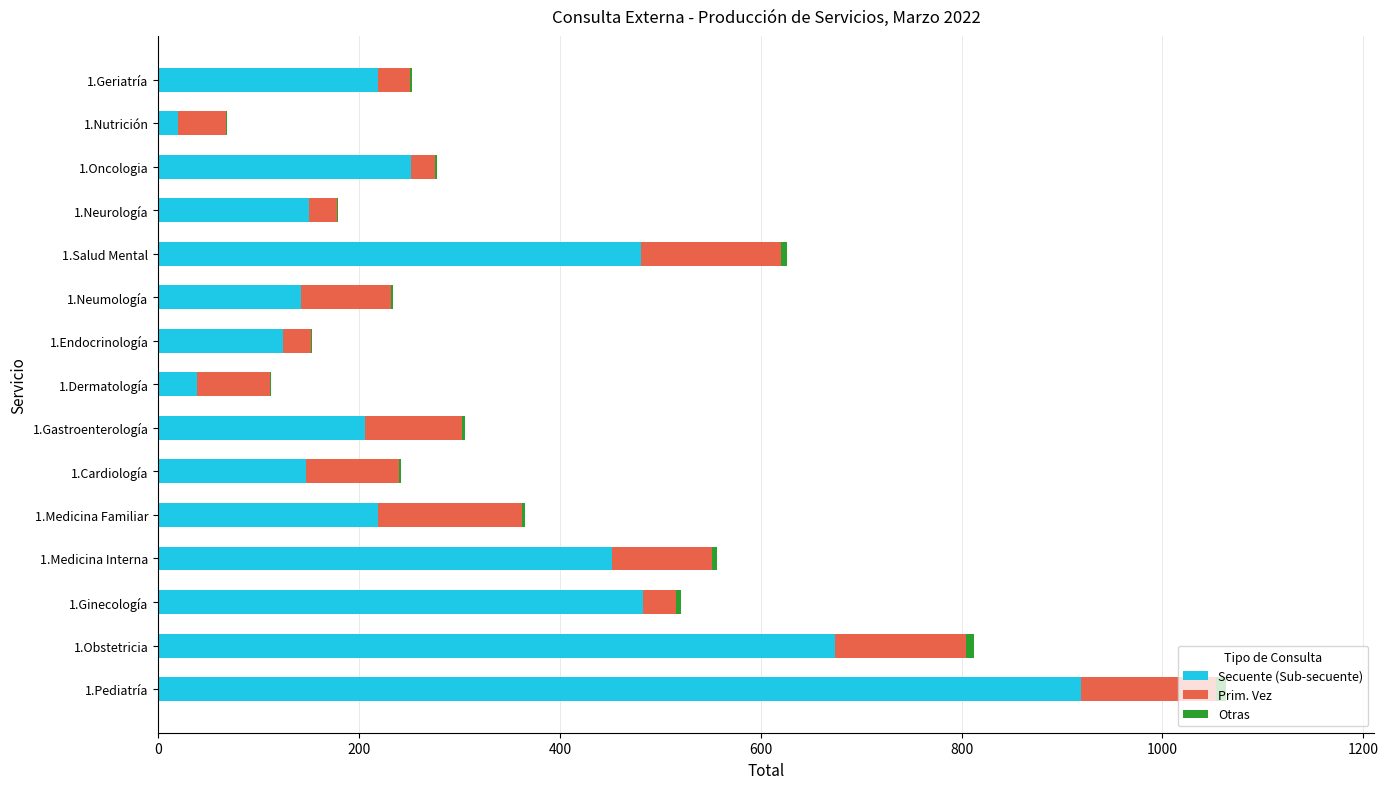

At which category is the sum across all series the highest?

1.Pediatría